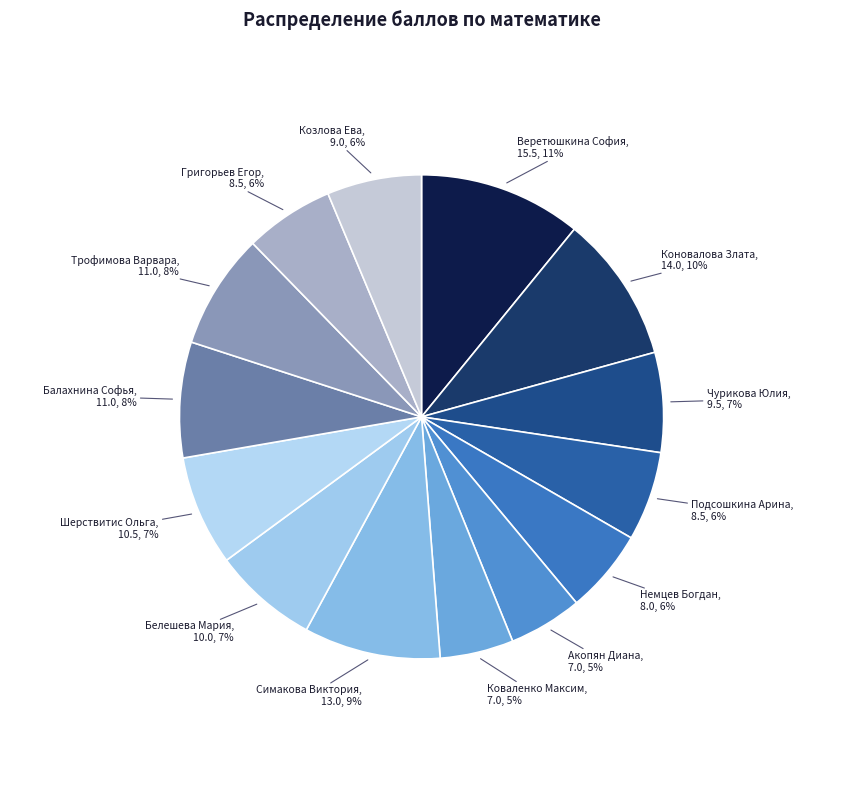

To the nearest percent, what portion does Коновалова Злата represent?

10%